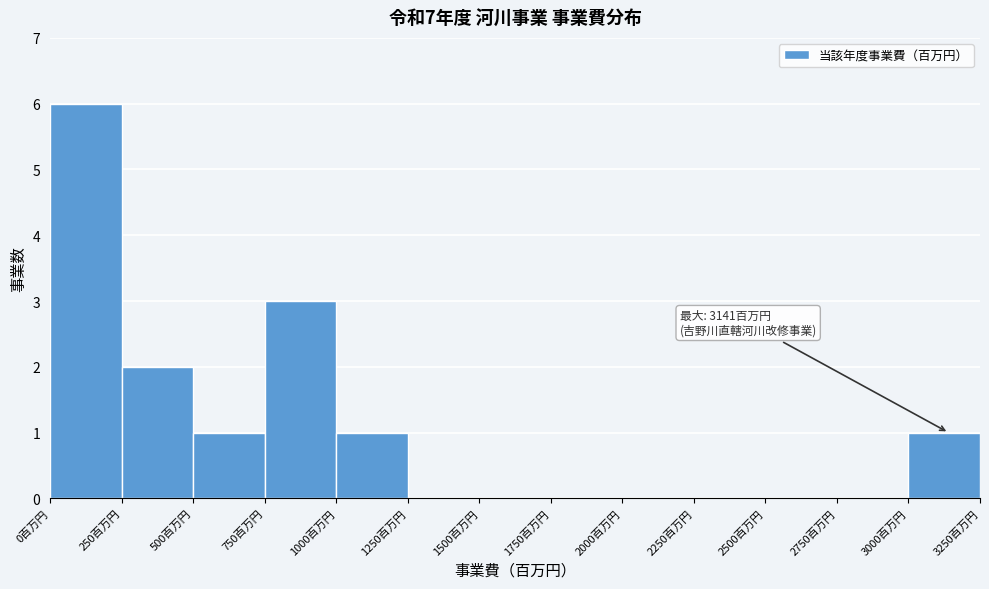

Over which range of the x-axis is the bar tallest?

0 to 250